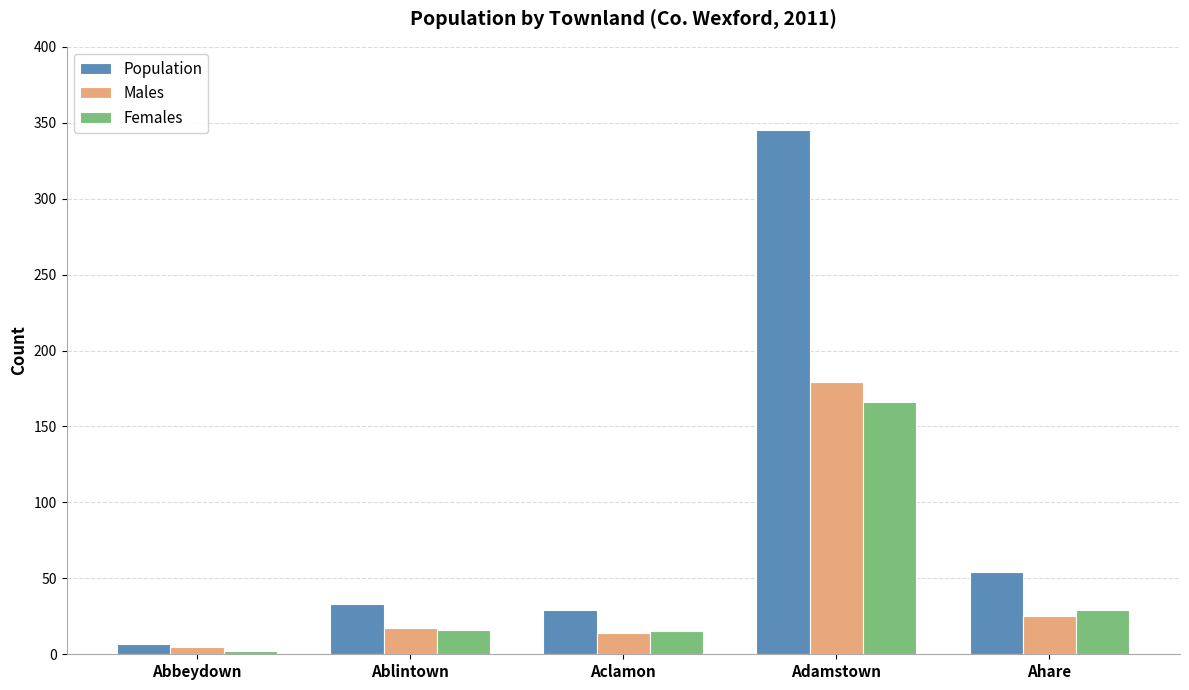

What is the label of the 1st bar from the right?

Ahare